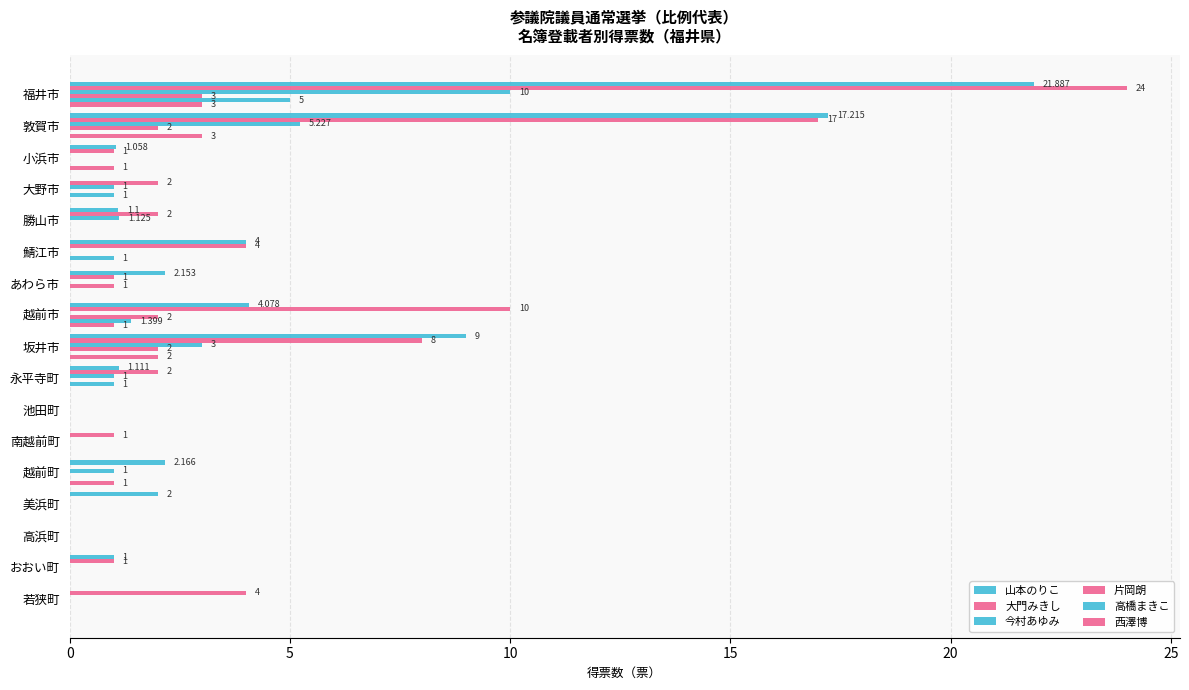

What is the sum of all 西澤博 values?

11.0